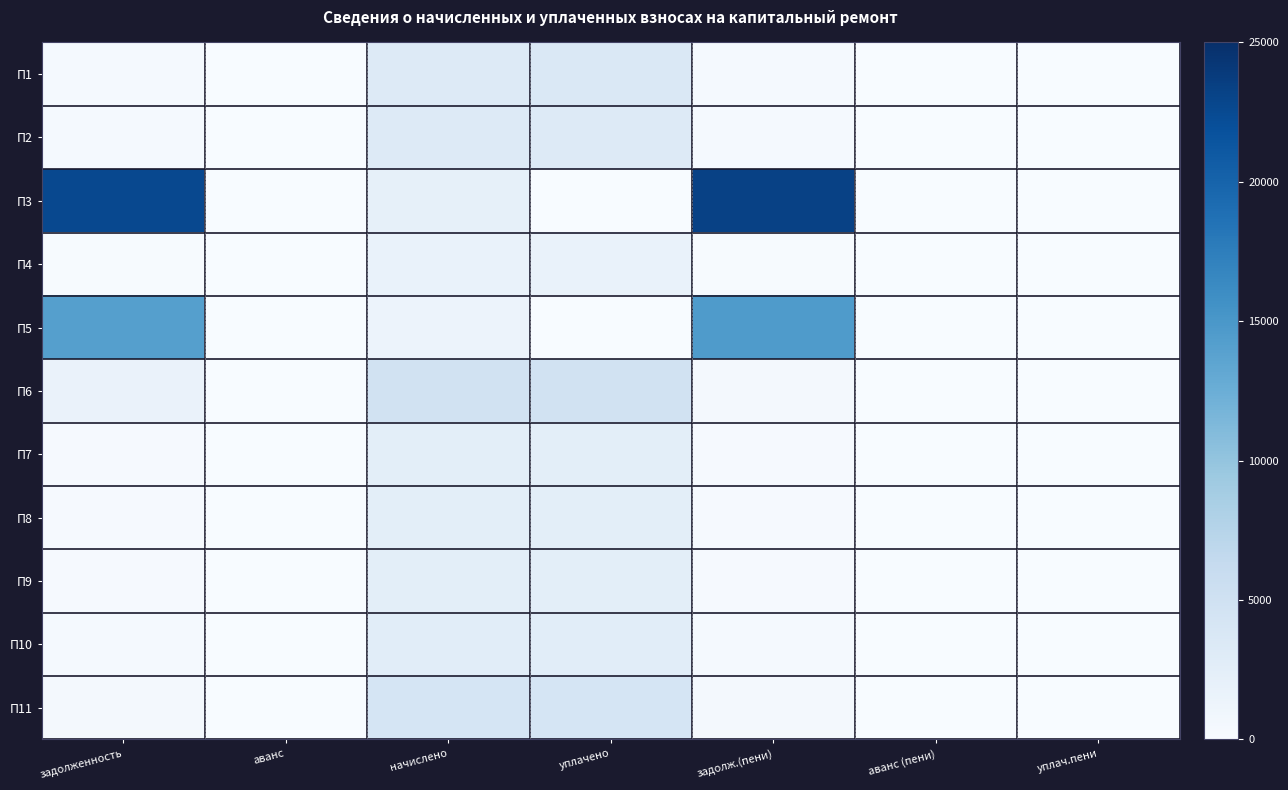

Reading right to left, extract all data points from this chart.

П1: уплач.пени=0.0	аванс (пени)=0.0	задолж.(пени)=359.1	уплачено=3563.7	начислено=3231.9	аванс=0.0	задолженность=359.1
П2: уплач.пени=0.0	аванс (пени)=0.0	задолж.(пени)=362.2	уплачено=3245.8	начислено=3259.6	аванс=0.0	задолженность=362.2
П3: уплач.пени=0.0	аванс (пени)=0.0	задолж.(пени)=23326.0	уплачено=0.0	начислено=2051.8	аванс=0.0	задолженность=22642.1
П4: уплач.пени=0.0	аванс (пени)=0.0	задолж.(пени)=187.9	уплачено=1683.6	начислено=1690.7	аванс=0.0	задолженность=187.9
П5: уплач.пени=0.0	аванс (пени)=0.0	задолж.(пени)=14606.7	уплачено=0.0	начислено=1395.3	аванс=0.0	задолженность=14141.6
П6: уплач.пени=0.0	аванс (пени)=0.0	задолж.(пени)=533.5	уплачено=4781.4	начислено=4801.7	аванс=0.0	задолженность=1600.6
П7: уплач.пени=0.0	аванс (пени)=0.0	задолж.(пени)=274.0	уплачено=2455.9	начислено=2466.4	аванс=0.0	задолженность=274.0
П8: уплач.пени=0.0	аванс (пени)=0.0	задолж.(пени)=276.7	уплачено=2479.9	начислено=2490.4	аванс=0.0	задолженность=276.7
П9: уплач.пени=0.0	аванс (пени)=0.0	задолж.(пени)=278.2	уплачено=2493.7	начислено=2504.2	аванс=0.0	задолженность=278.2
П10: уплач.пени=0.0	аванс (пени)=0.0	задолж.(пени)=294.5	уплачено=2638.9	начислено=2650.1	аванс=0.0	задолженность=294.5
П11: уплач.пени=0.0	аванс (пени)=0.0	задолж.(пени)=468.9	уплачено=4202.1	начислено=4219.9	аванс=0.0	задолженность=468.9